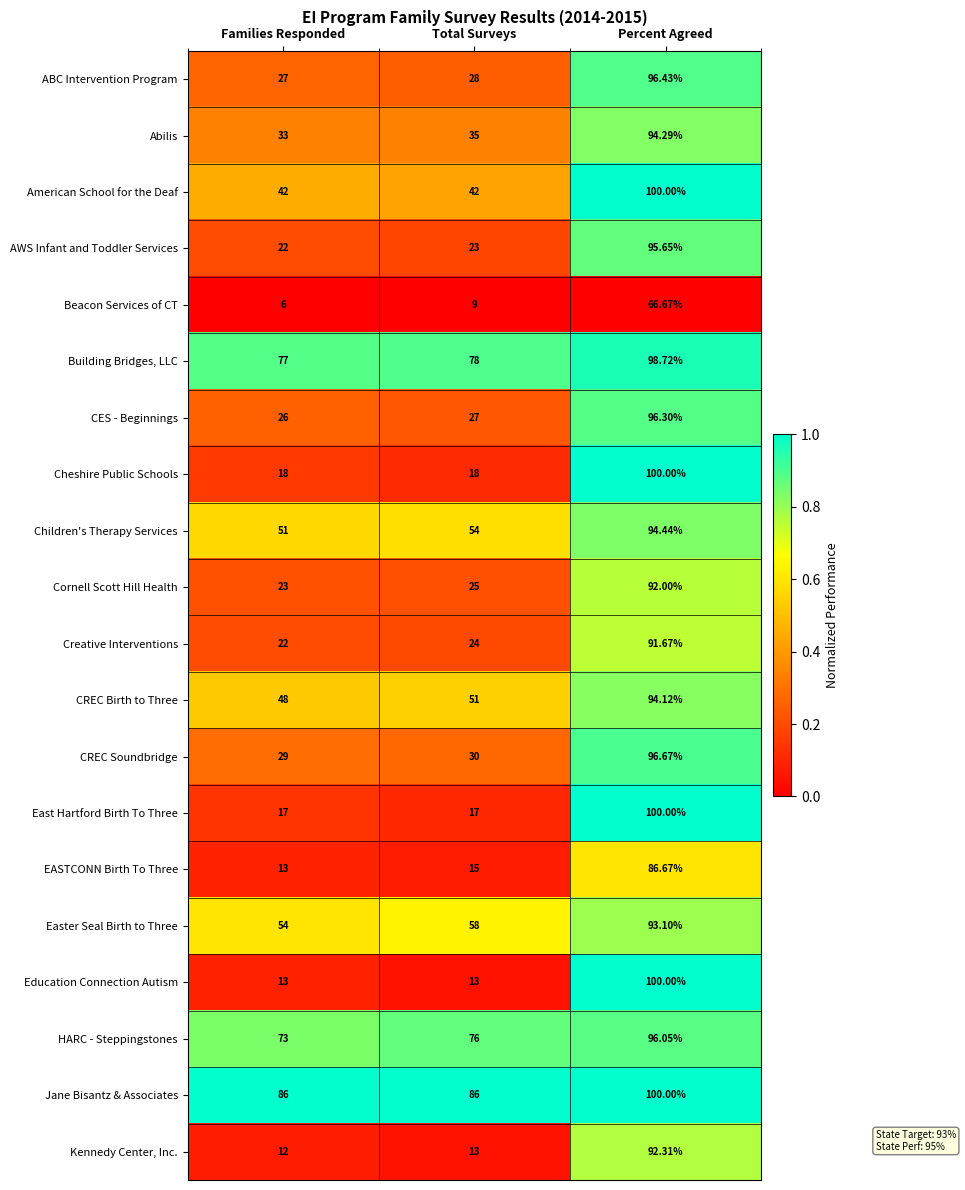

At which category is the sum across all series the highest?

Percent Agreed